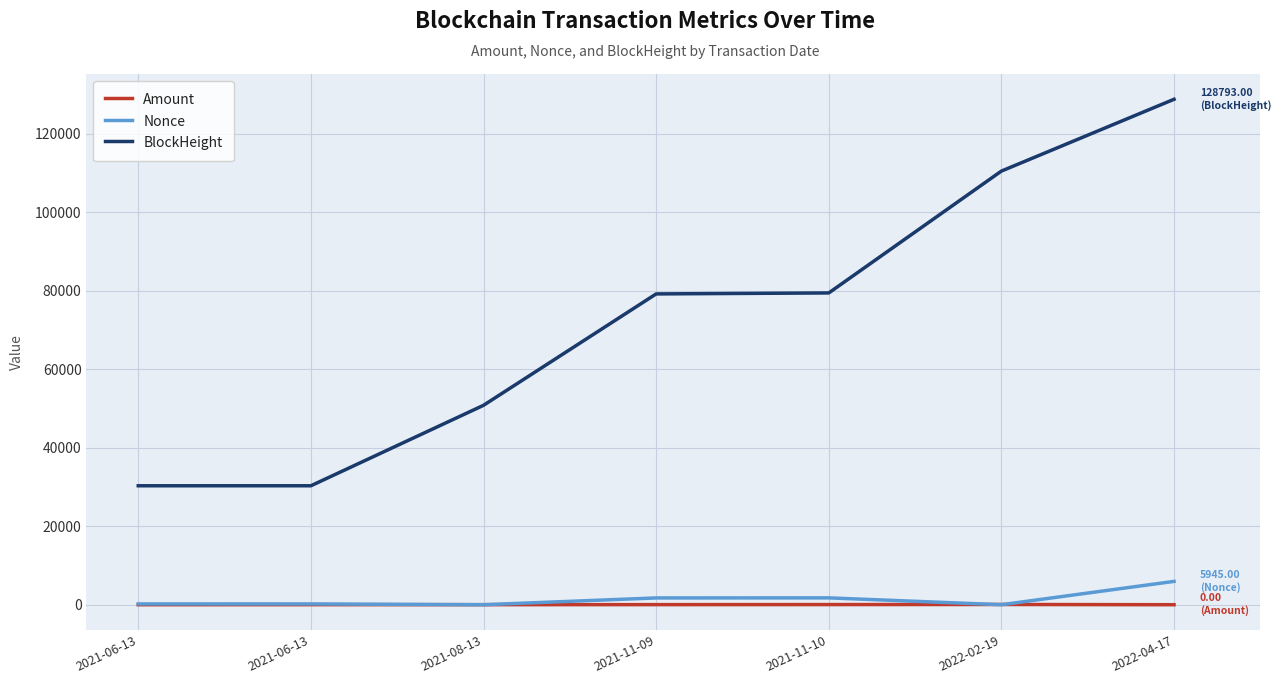

At which label does BlockHeight first exceed 79197?

2021-11-10